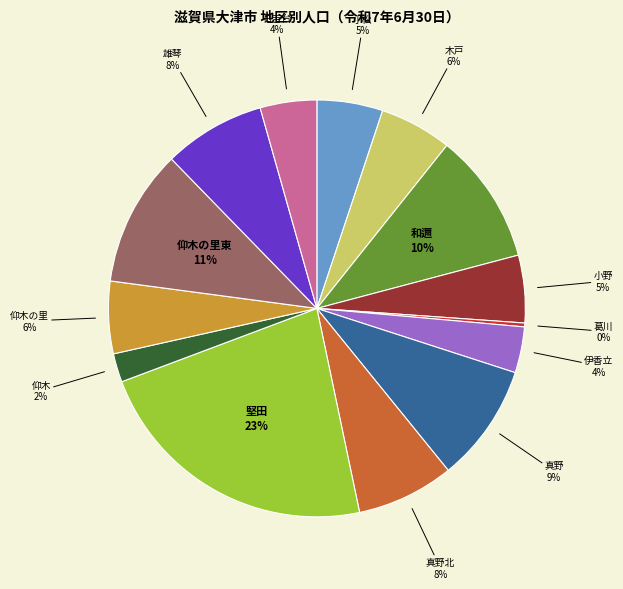

Does any single category account for the majority?

No